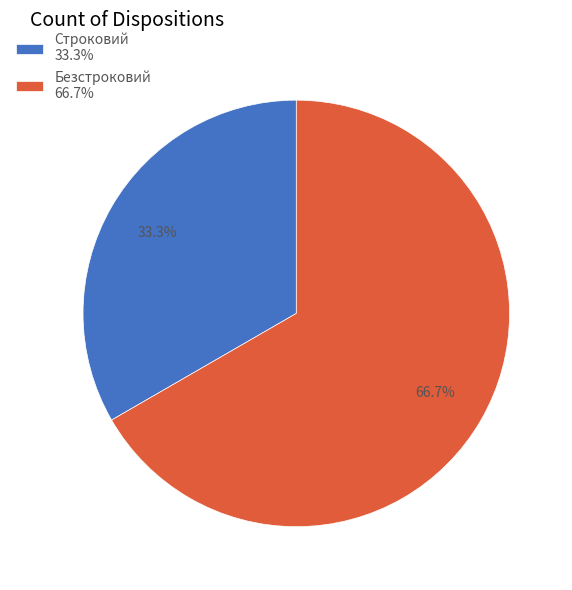

To the nearest percent, what is the difference between the largest and smallest slice percentages?

33%